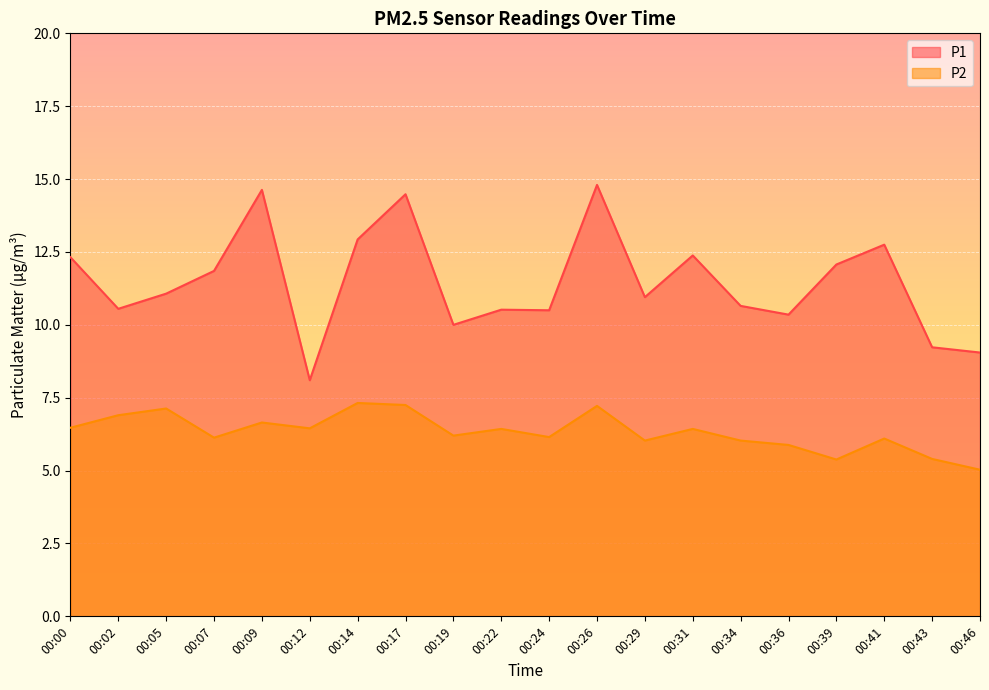

What is the minimum value shown in the chart?

5.0